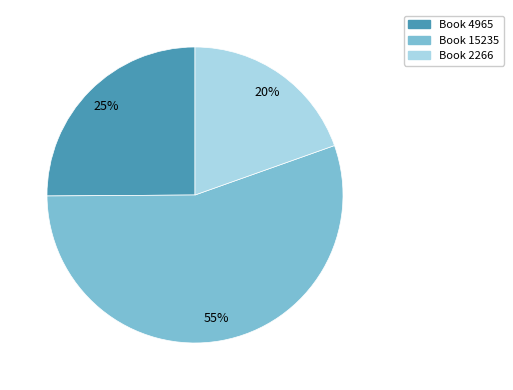

Count the number of slices in the pie.

3